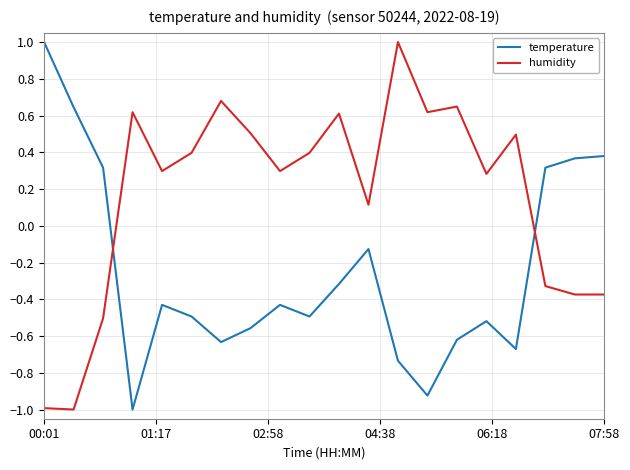

Count the number of categories in the chart.

20